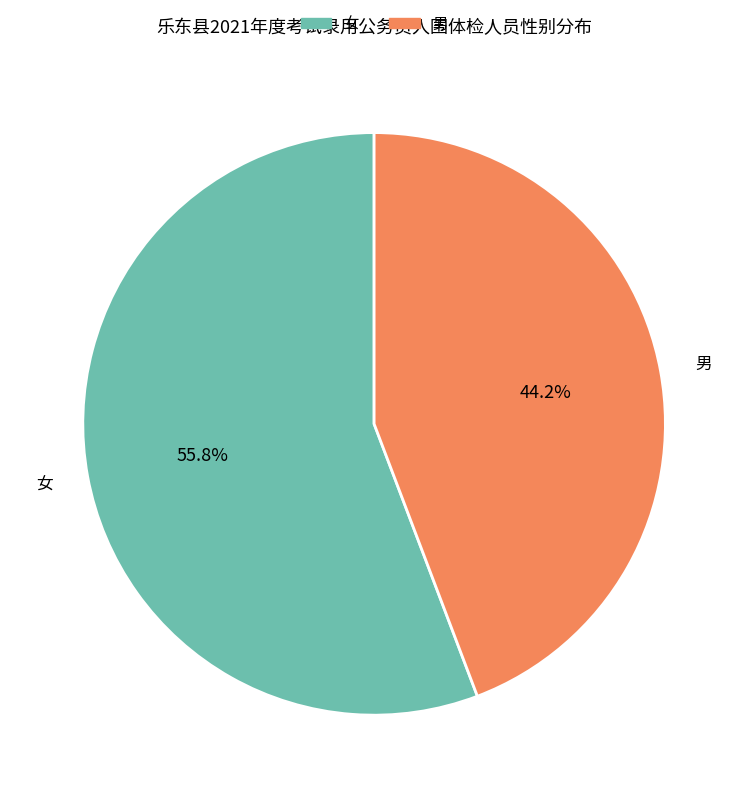

Which slice represents more than half of the pie?

女